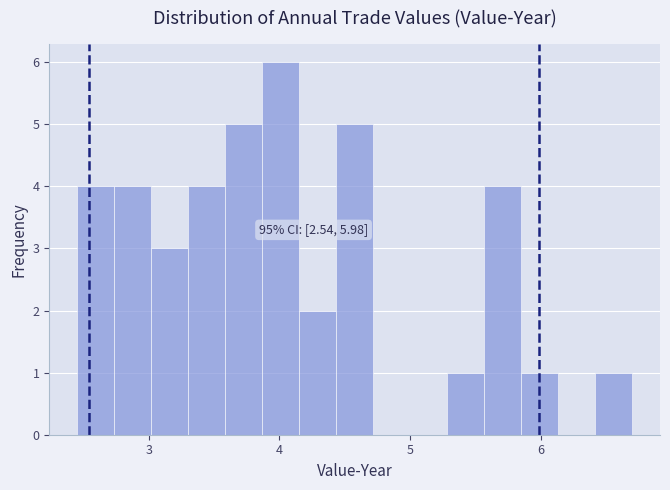

Around what value on the x-axis is the tallest bar? Give the approximate position of its centre, as read against the axis.

4.0